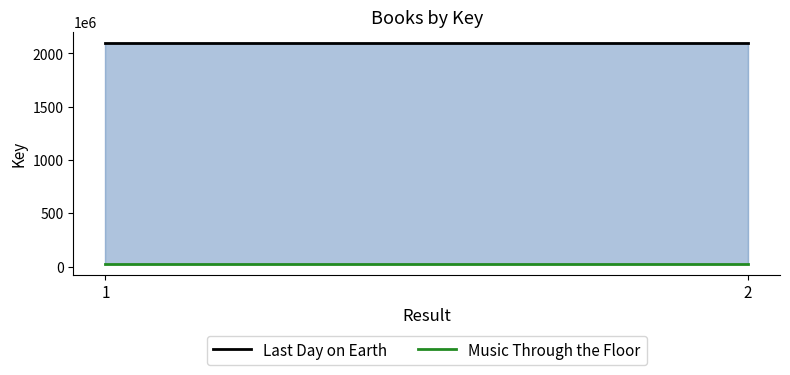

True or false: Music Through the Floor has a value of 49458762 at 1.

False